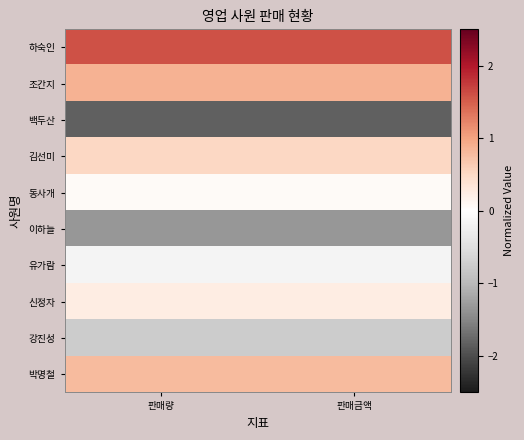

What is the spread (max minus min) of values at 판매금액?

3.4